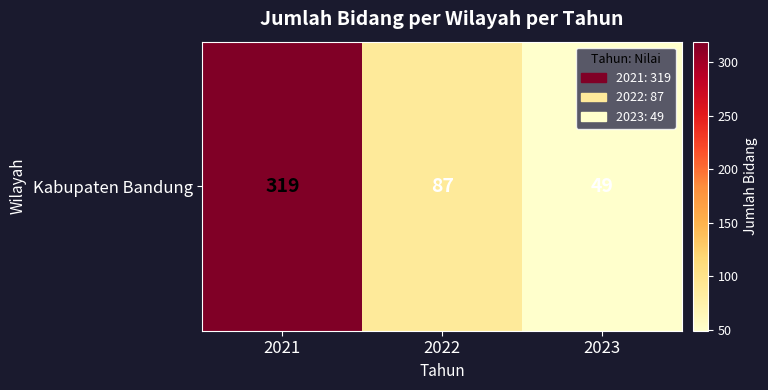

The value at 2022 is 87. True or false?

True